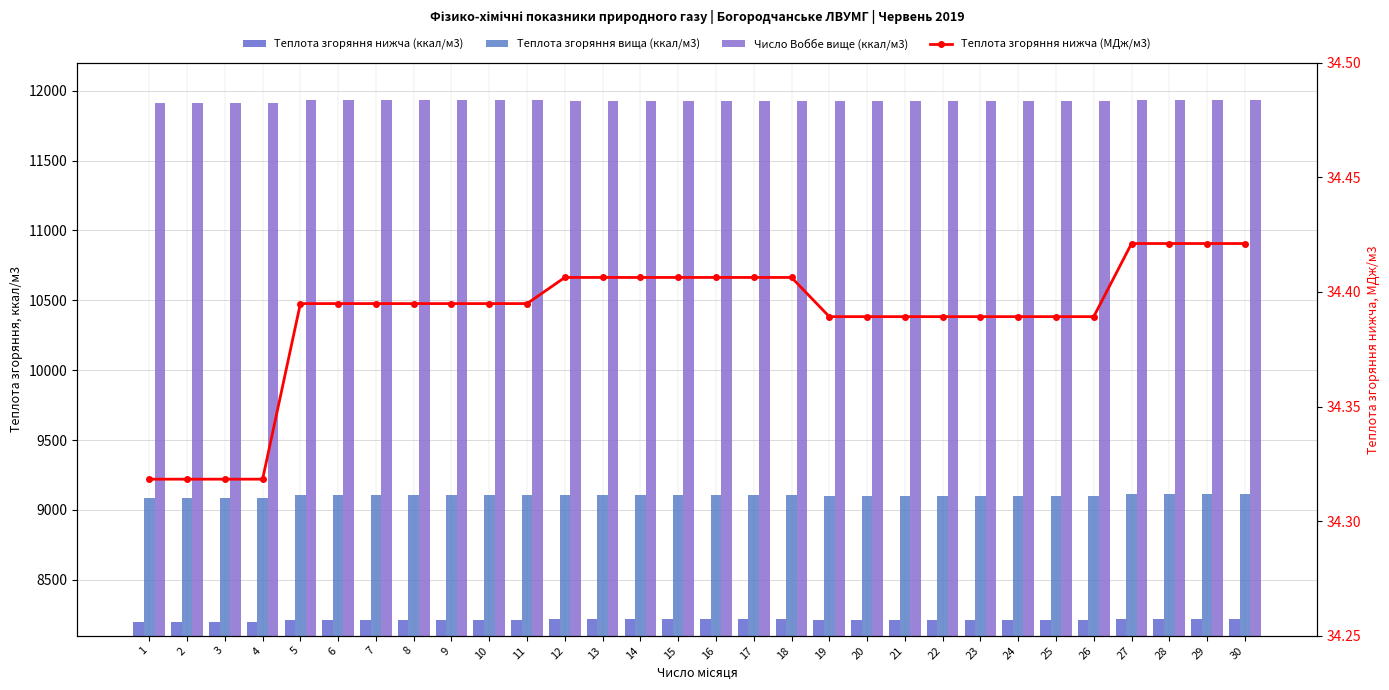

How many series are shown in this chart?

4